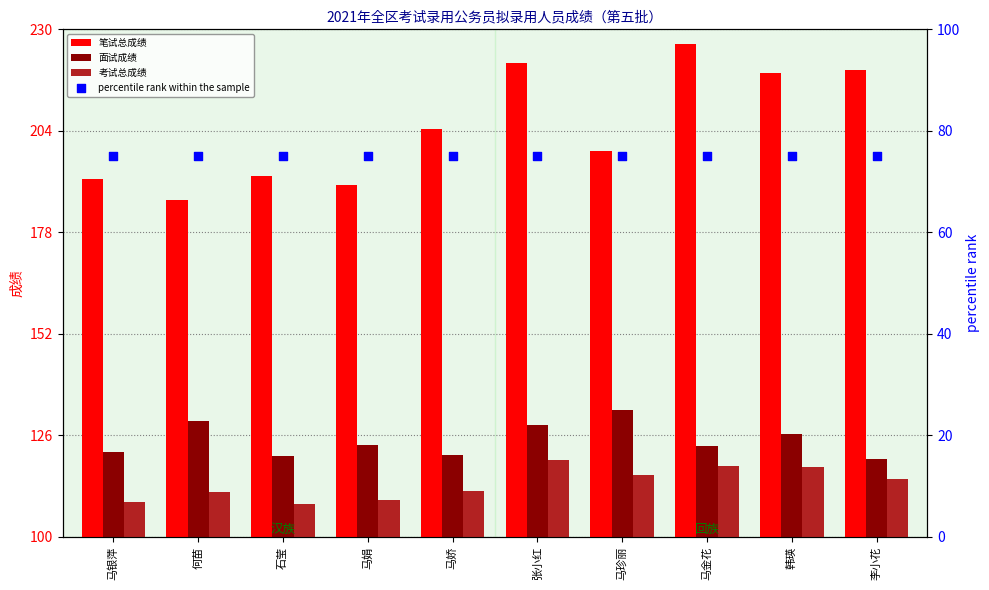

At which category is the sum across all series the highest?

张小红